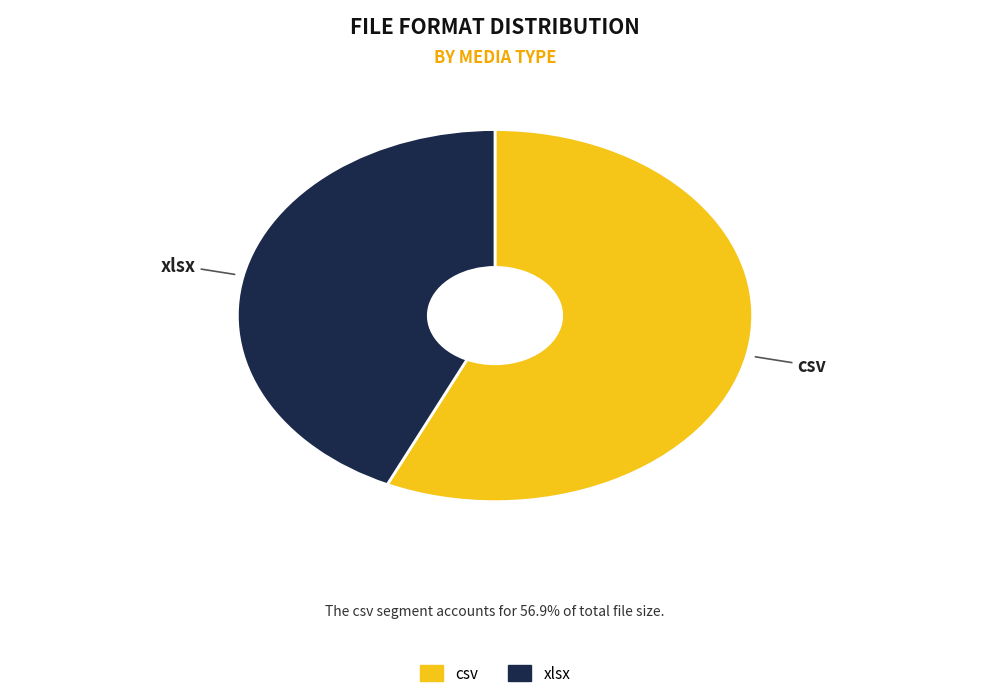

What is the largest slice in the pie chart?

csv